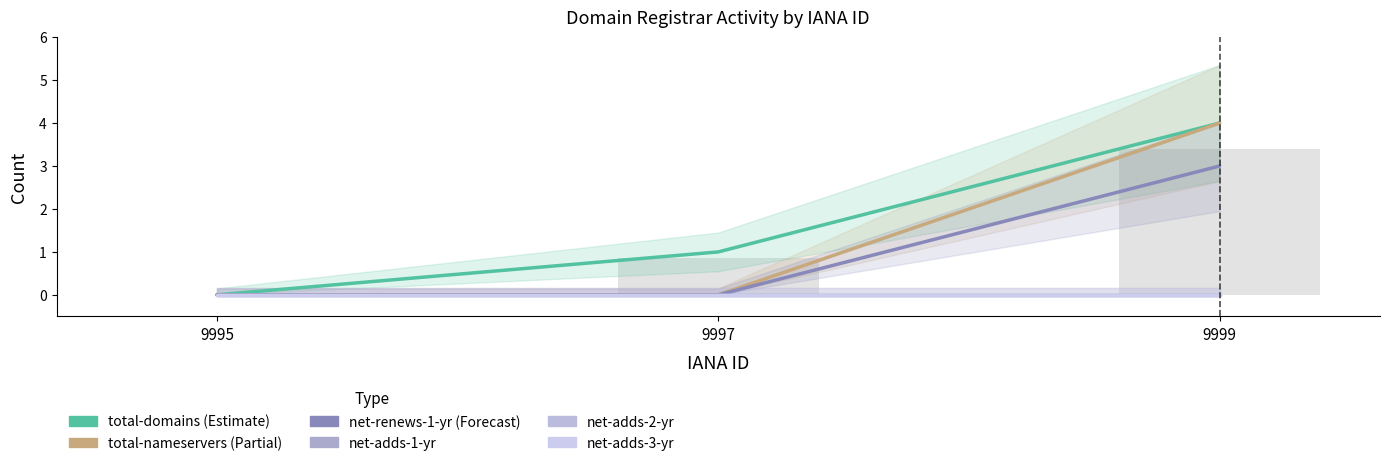

List the labels in order of net-adds-3-yr value, smallest first.

9995, 9997, 9999